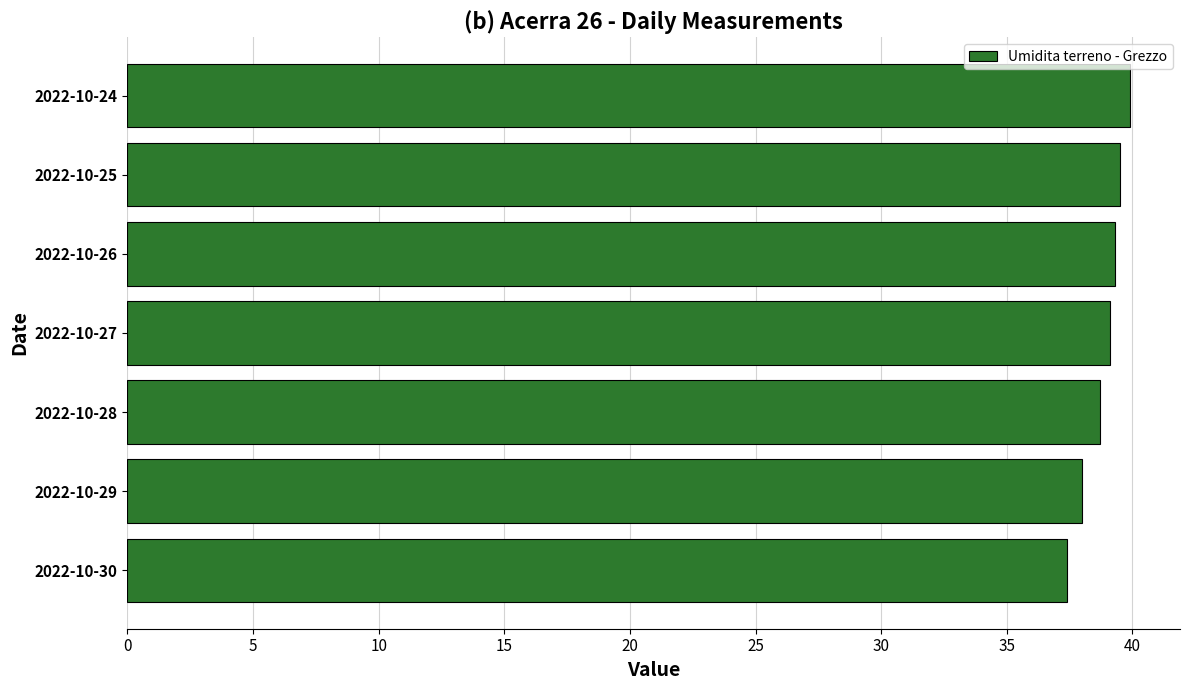

At which label is the value closest to 38?

2022-10-29